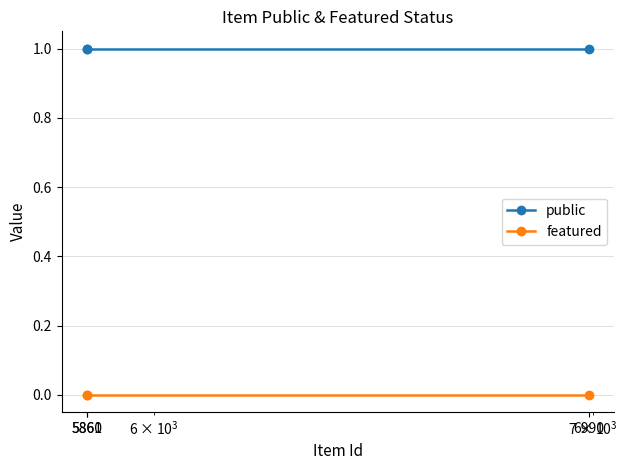

List the series in order of their peak value, lowest first.

featured, public